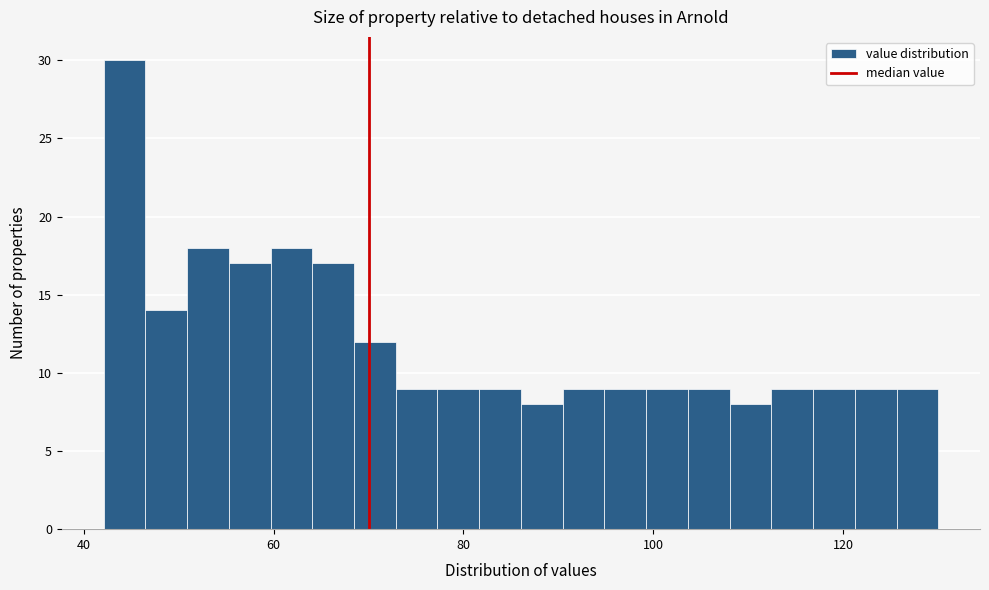

Read against the x-axis, roughly where is the centre of the tallest bar?

44